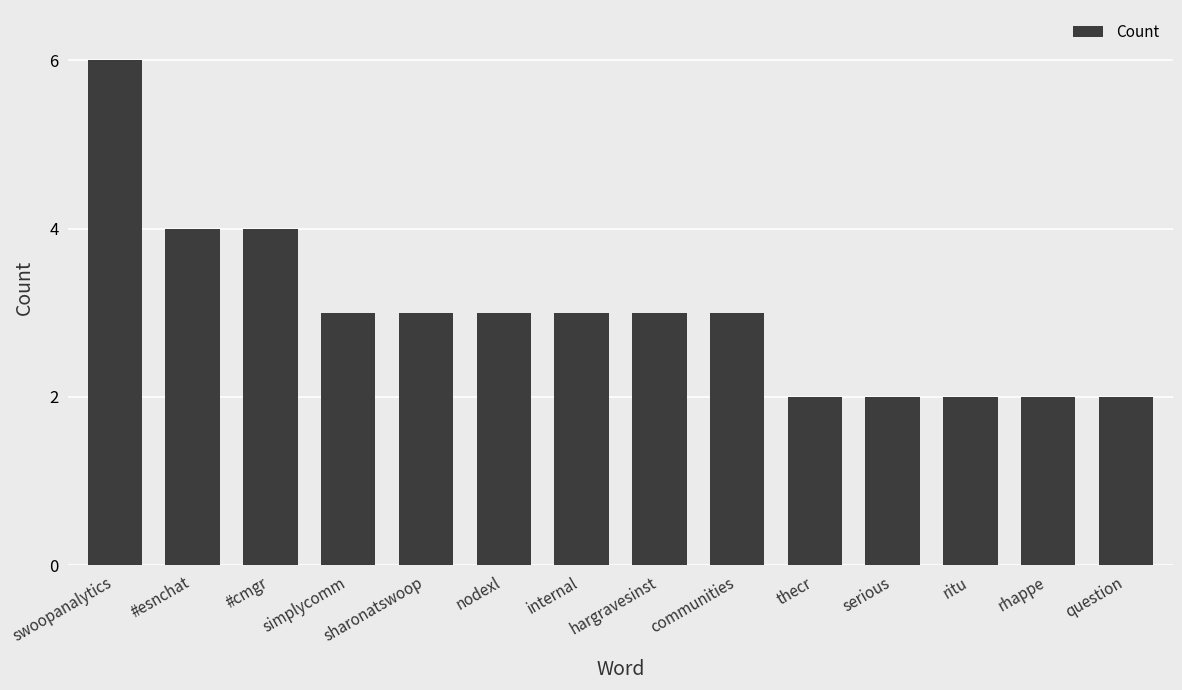

At which category does the chart reach its peak across all series?

swoopanalytics